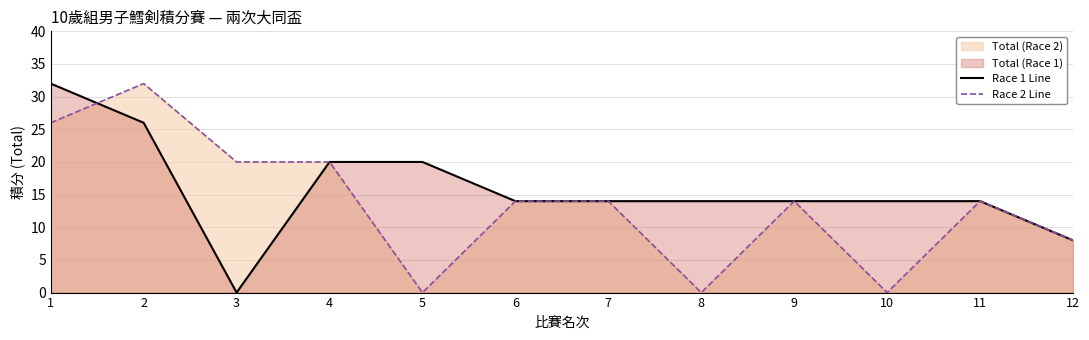

Rank the series by their maximum value, from highest to lowest.

Race 1 Line, Race 2 Line